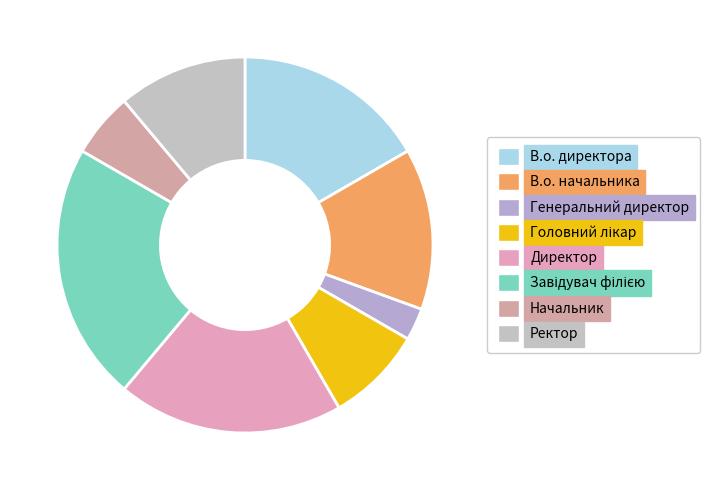

True or false: Генеральний директор accounts for 1% of the total.

False